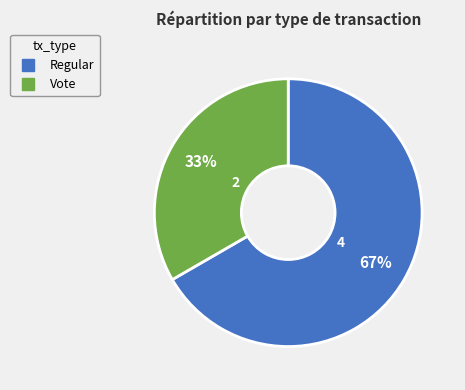

How many segments does this pie chart have?

2